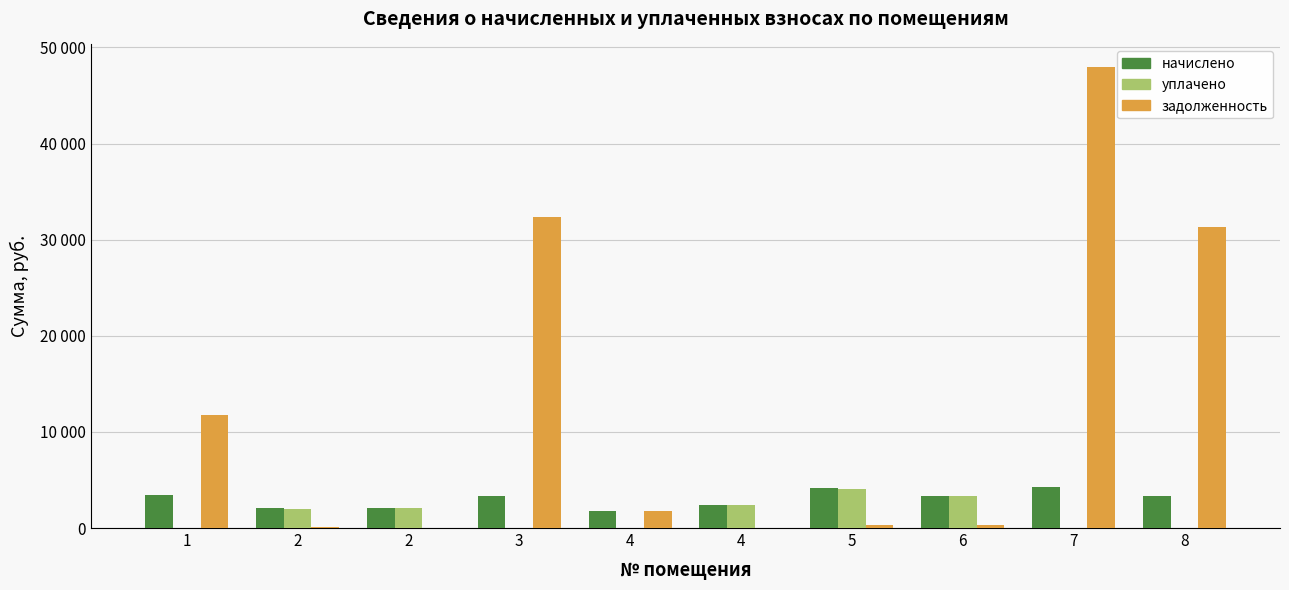

Are the bars grouped side by side (vs. stacked)?

Yes